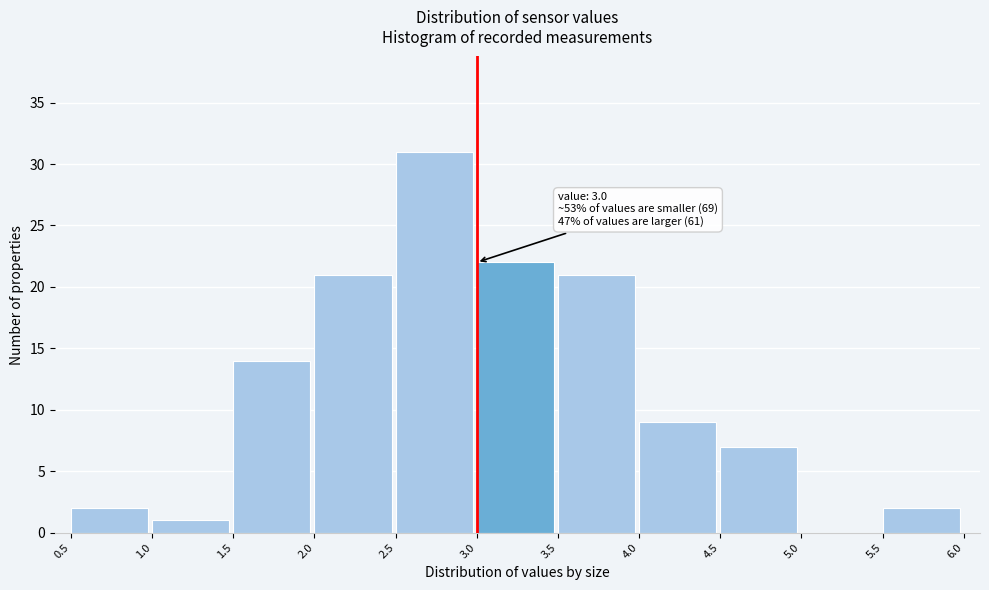

Which range on the x-axis has the tallest bar?

2.5 to 3.0